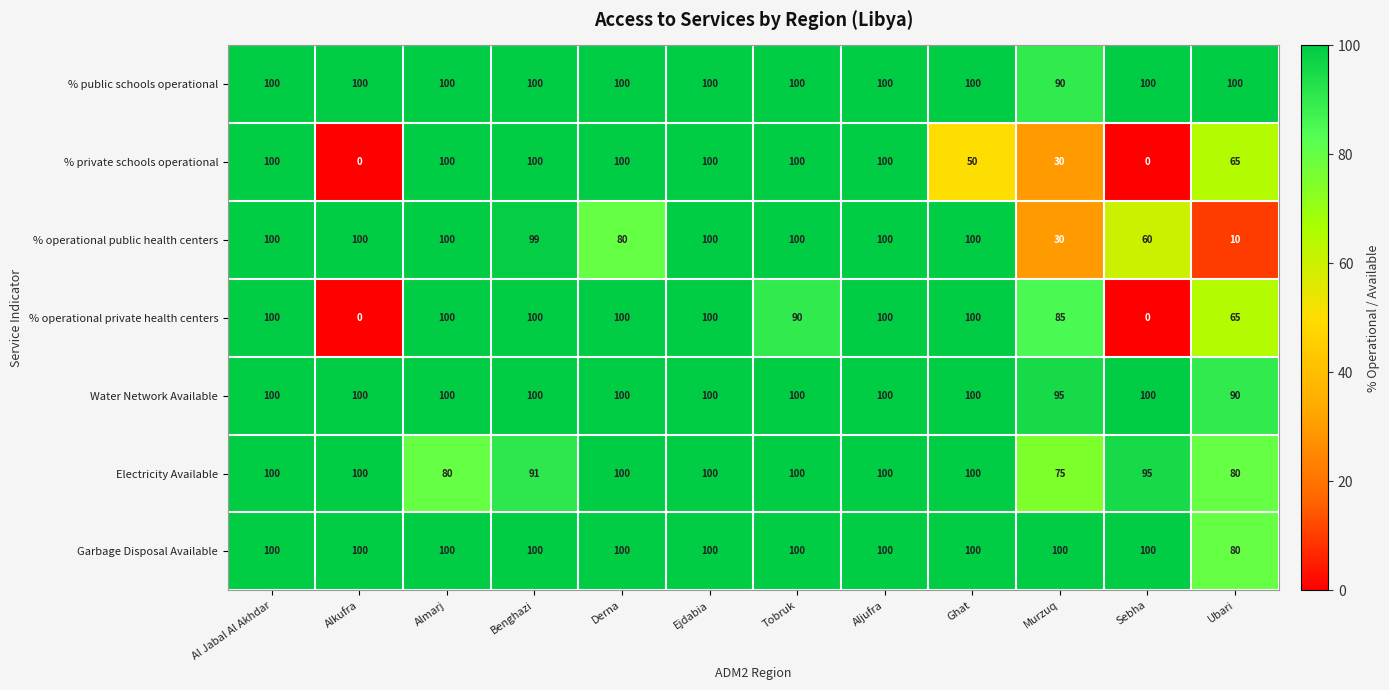

How many series are shown in this chart?

7